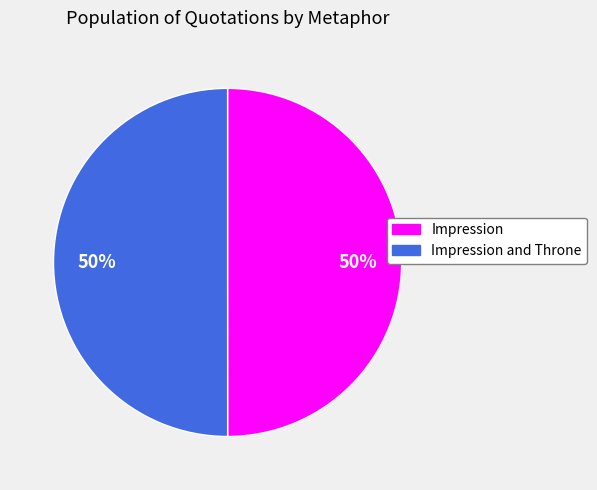

To the nearest percent, what is the average slice percentage?

50%